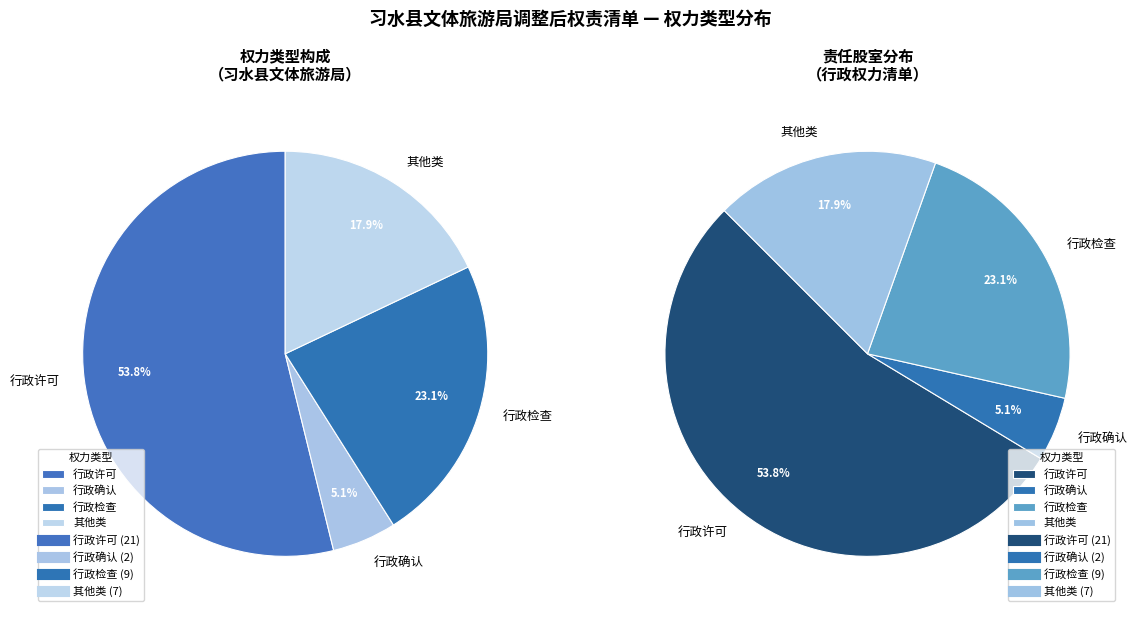

Is it true that 行政检查 is 34% of the pie?

False